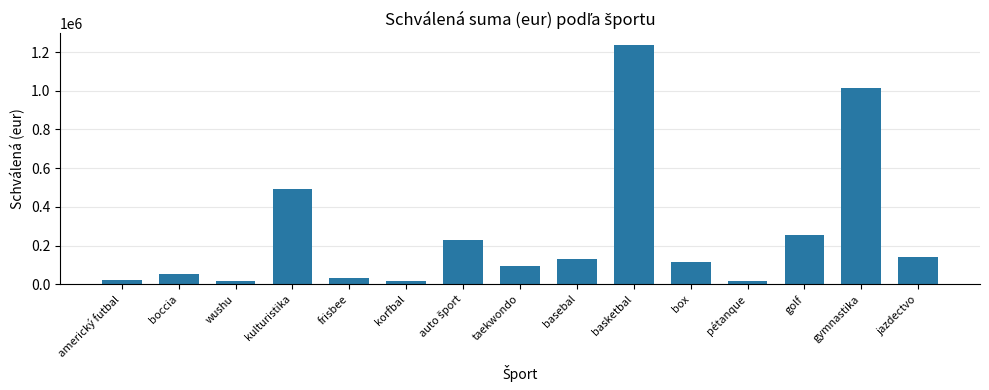

Approximately how many times larger is the value at boccia compared to americký futbal?

2.5